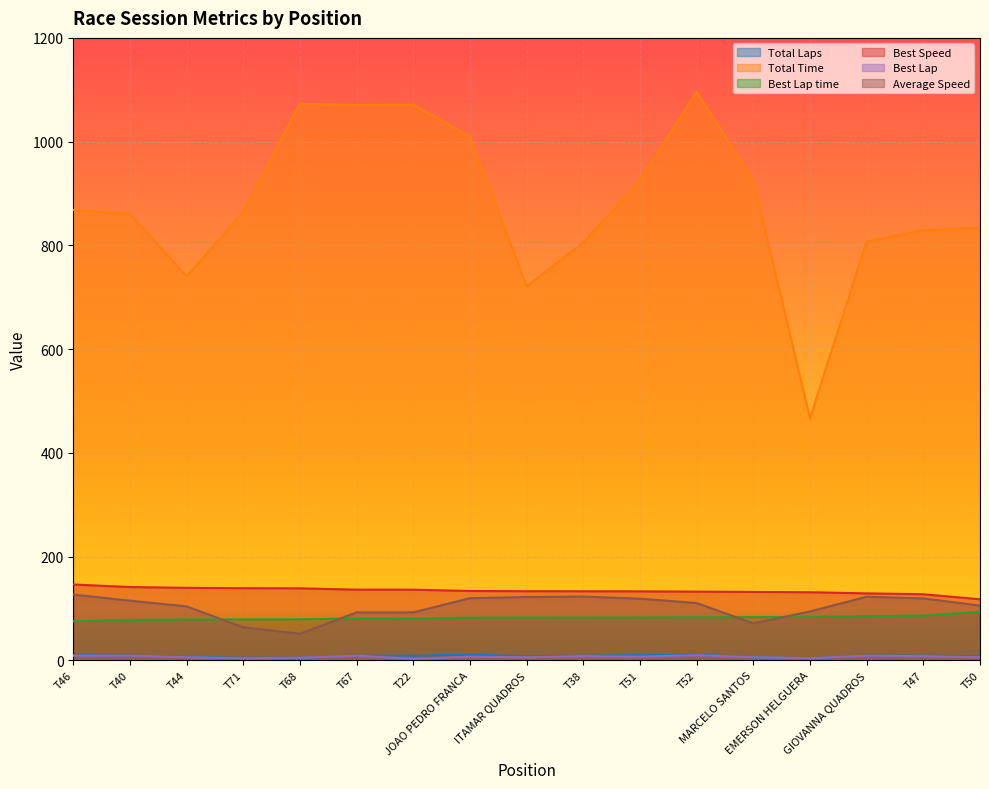

Which series has the largest total across all categories?

Total Time